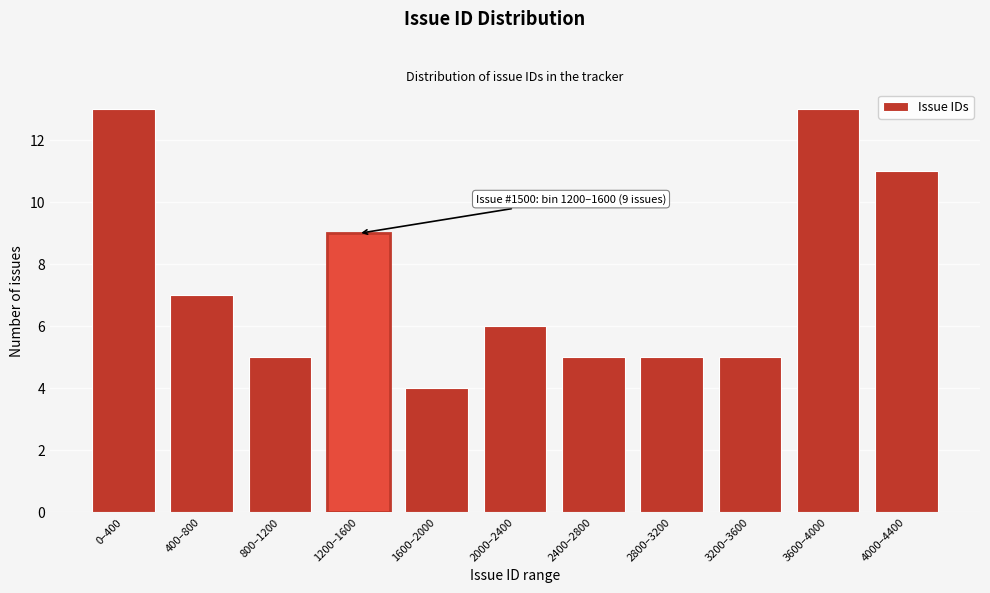

Reading right to left, list all the values displayed in this chart.

11	13	5	5	5	6	4	9	5	7	13